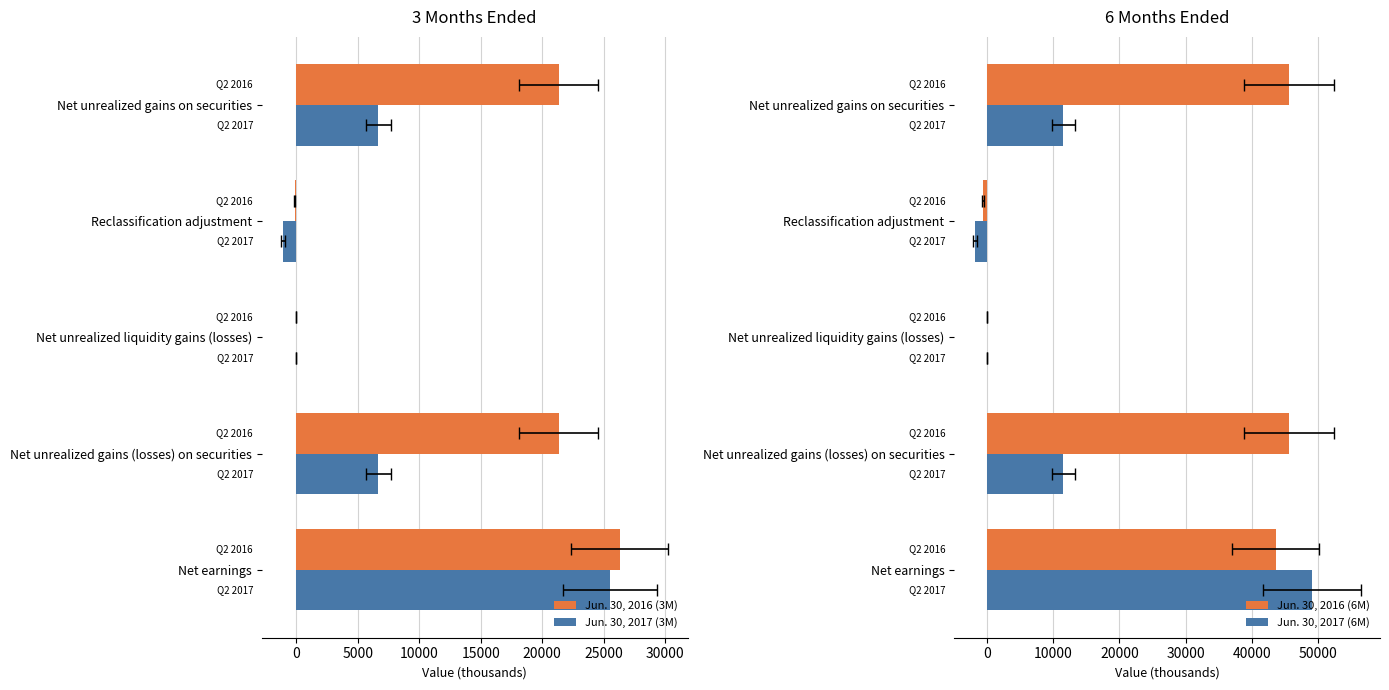

How many bars are there in total?

20